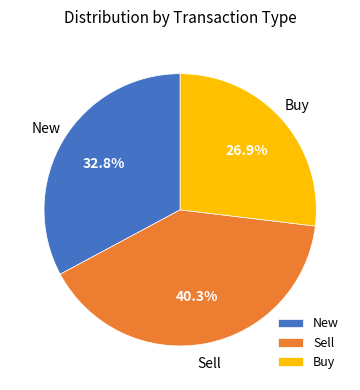

Combined, do Sell and Buy account for over 50%?

Yes